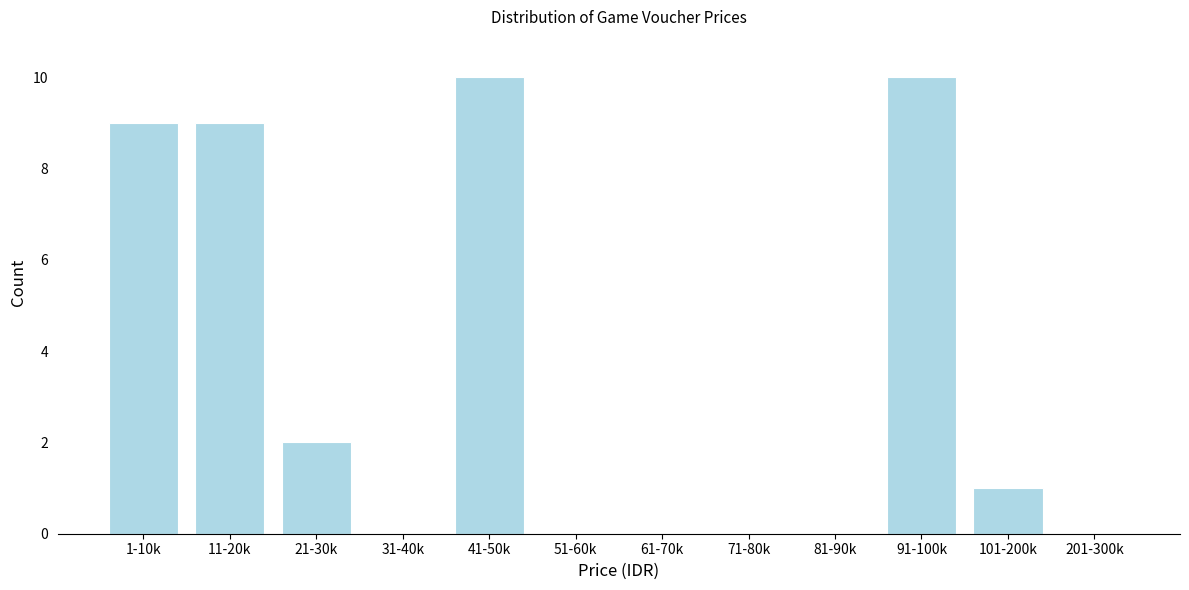

Reading left to right, list all the values displayed in this chart.

1-10k=9	11-20k=9	21-30k=2	31-40k=0	41-50k=10	51-60k=0	61-70k=0	71-80k=0	81-90k=0	91-100k=10	101-200k=1	201-300k=0